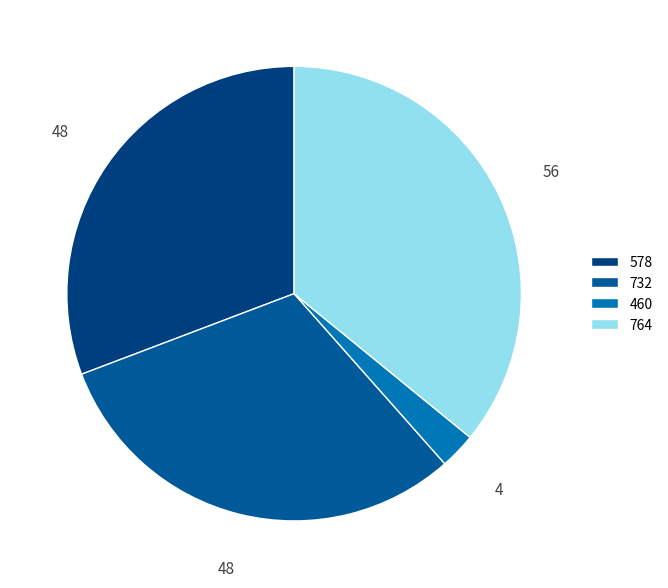

What percentage is the 460 slice, to the nearest percent?

3%